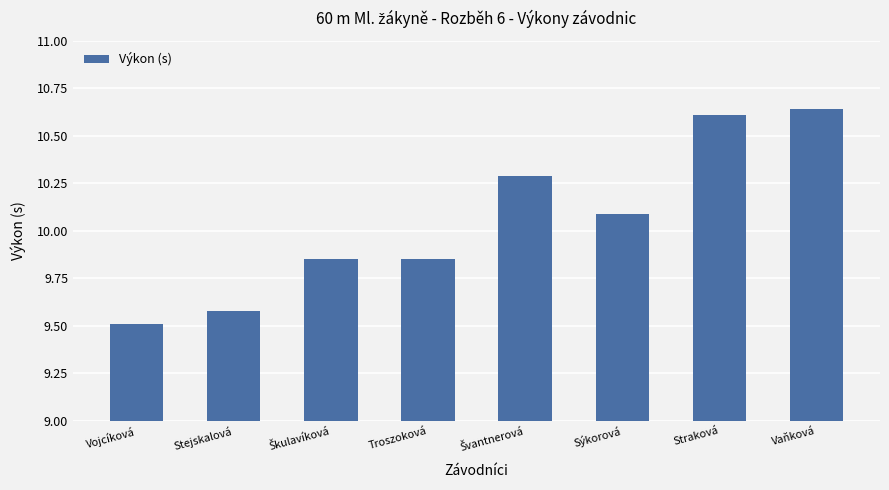

What is the smallest value displayed?

9.5